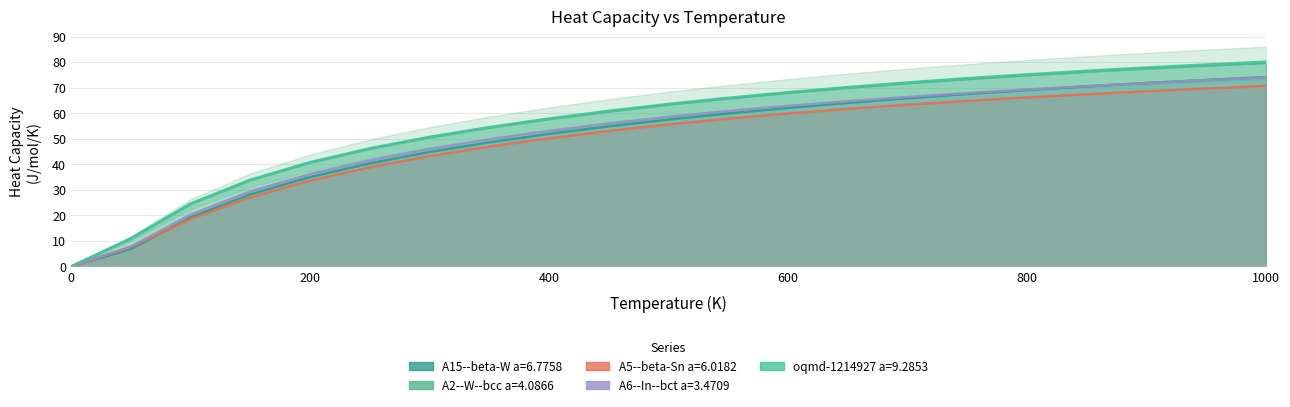

Reading left to right, extract all data points from this chart.

A15--beta-W a=6.7758: 0.0	6.9	19.2	28.2	35.0	40.4	44.8	48.6	51.9	54.9	57.5	59.9	62.1	64.1	65.9	67.5	69.1	70.5	71.8	73.0	74.1
A2--W--bcc a=4.0866: 0.0	10.8	24.4	33.7	40.6	46.0	50.5	54.3	57.7	60.6	63.3	65.7	67.9	69.9	71.7	73.3	74.8	76.2	77.4	78.6	79.7
A5--beta-Sn a=6.0182: 0.0	7.6	18.5	27.0	33.6	38.8	43.2	46.9	50.2	53.0	55.6	57.9	59.9	61.7	63.3	64.8	66.2	67.4	68.6	69.7	70.7
A6--In--bct a=3.4709: 0.0	7.8	20.3	29.4	36.2	41.6	46.0	49.8	53.1	56.0	58.6	60.8	62.9	64.7	66.3	67.9	69.3	70.6	71.8	72.9	74.0
oqmd-1214927 a=9.2853: 0.0	11.1	24.6	33.9	40.8	46.3	50.7	54.5	57.9	60.9	63.6	66.0	68.2	70.2	72.0	73.7	75.2	76.6	77.9	79.0	80.1